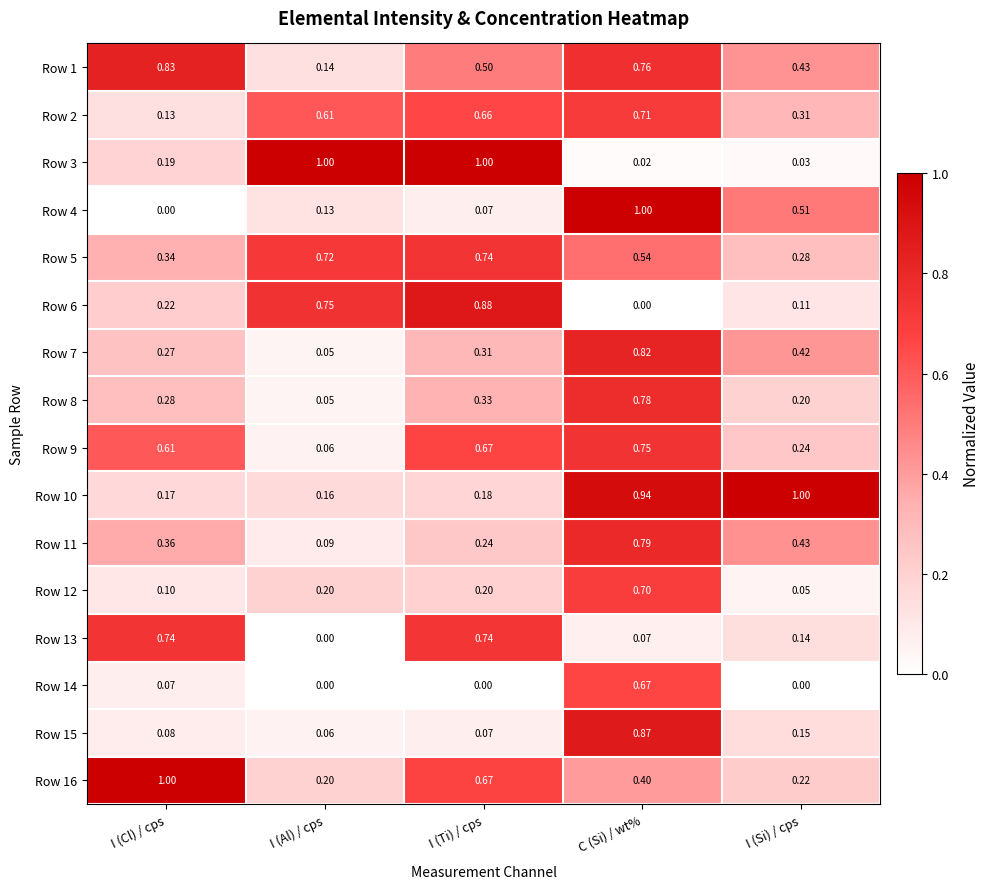

Rank the categories by Row 16 value from lowest to highest.

I (Al) / cps, I (Si) / cps, C (Si) / wt%, I (Ti) / cps, I (Cl) / cps